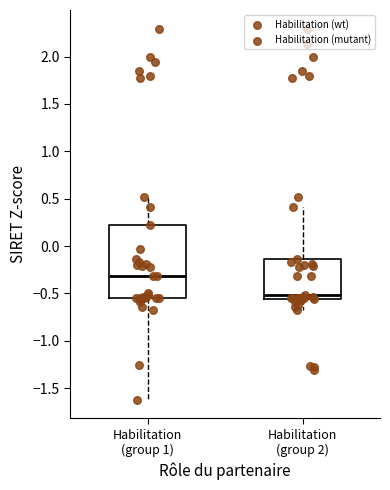

Reading left to right, transcribe this box plot: for each box, give where its median line is, the range the box spans, and where its two whiskers end, as read against the y-axis. The values are not printed on the chart, so give them approximately, as read against the axis.

Habilitation (group 1): median -0.30, box -0.55 to 0.20, whiskers -1.60 to 0.50
Habilitation (group 2): median -0.50, box -0.55 to -0.15, whiskers -0.65 to 0.40